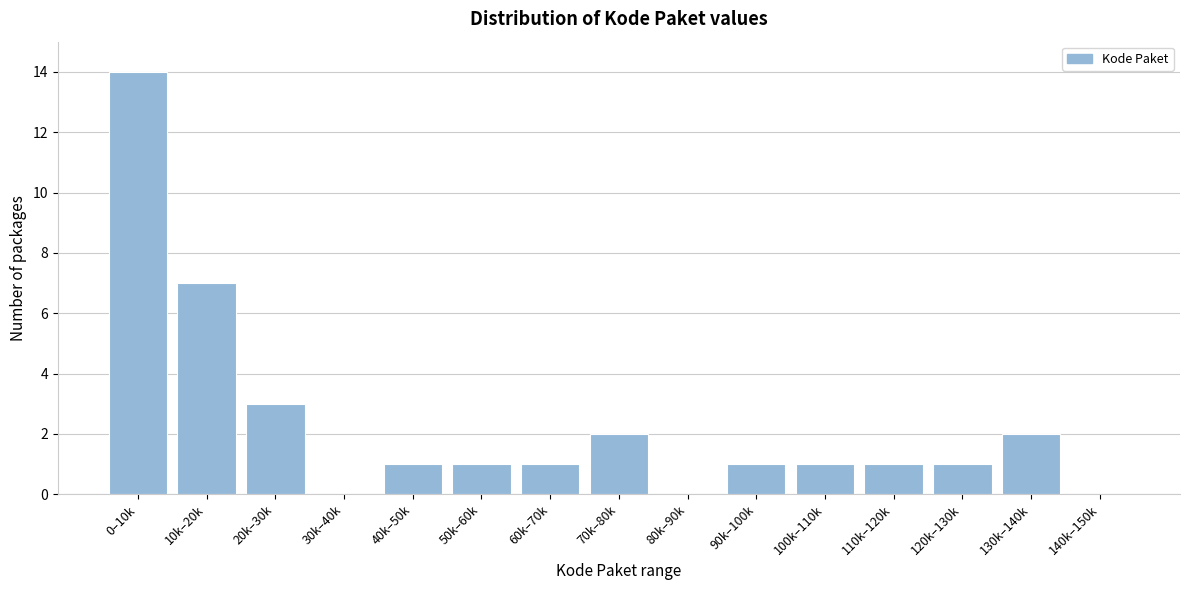

Reading right to left, transcribe all the data shown in this chart.

140k–150k=0	130k–140k=2	120k–130k=1	110k–120k=1	100k–110k=1	90k–100k=1	80k–90k=0	70k–80k=2	60k–70k=1	50k–60k=1	40k–50k=1	30k–40k=0	20k–30k=3	10k–20k=7	0–10k=14